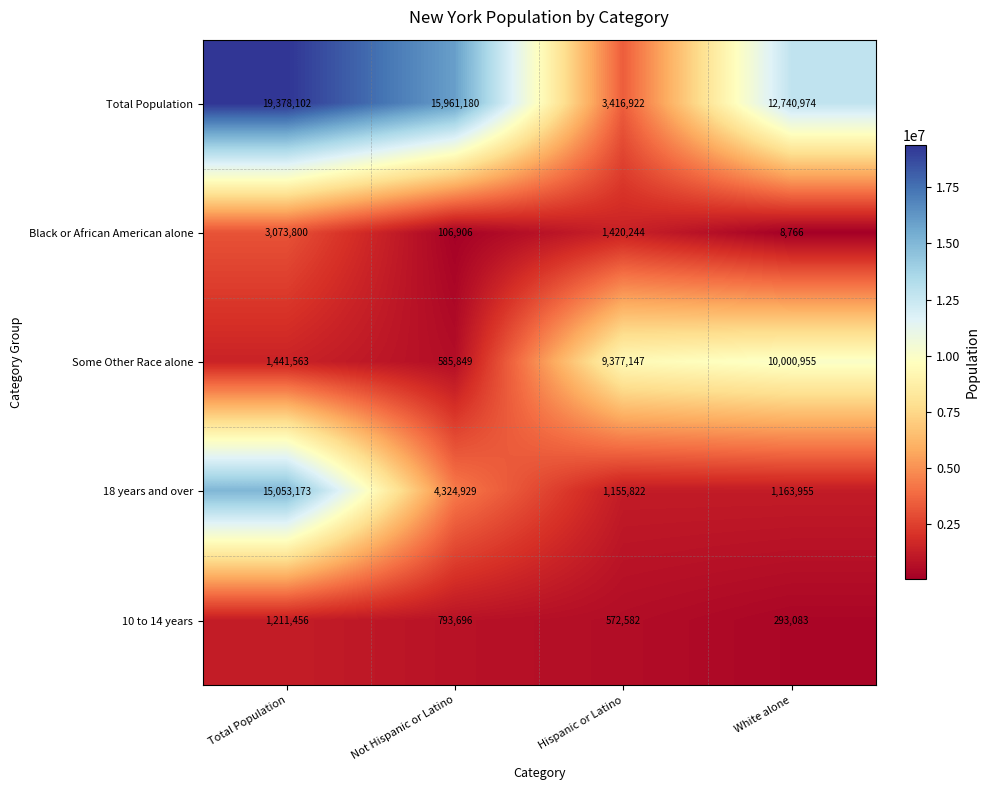

Reading left to right, extract all data points from this chart.

Total Population: Total Population=19378102	Not Hispanic or Latino=15961180	Hispanic or Latino=3416922	White alone=12740974
Black or African American alone: Total Population=3073800	Not Hispanic or Latino=106906	Hispanic or Latino=1420244	White alone=8766
Some Other Race alone: Total Population=1441563	Not Hispanic or Latino=585849	Hispanic or Latino=9377147	White alone=10000955
18 years and over: Total Population=15053173	Not Hispanic or Latino=4324929	Hispanic or Latino=1155822	White alone=1163955
10 to 14 years: Total Population=1211456	Not Hispanic or Latino=793696	Hispanic or Latino=572582	White alone=293083